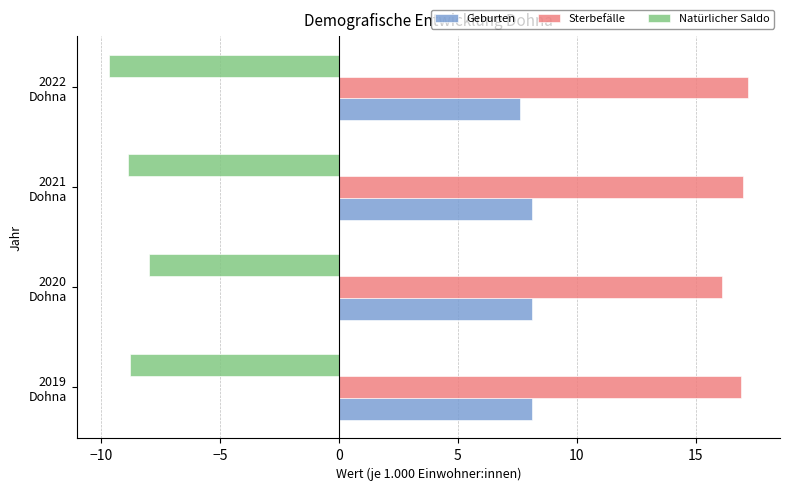

Which series has the largest total across all categories?

Sterbefälle